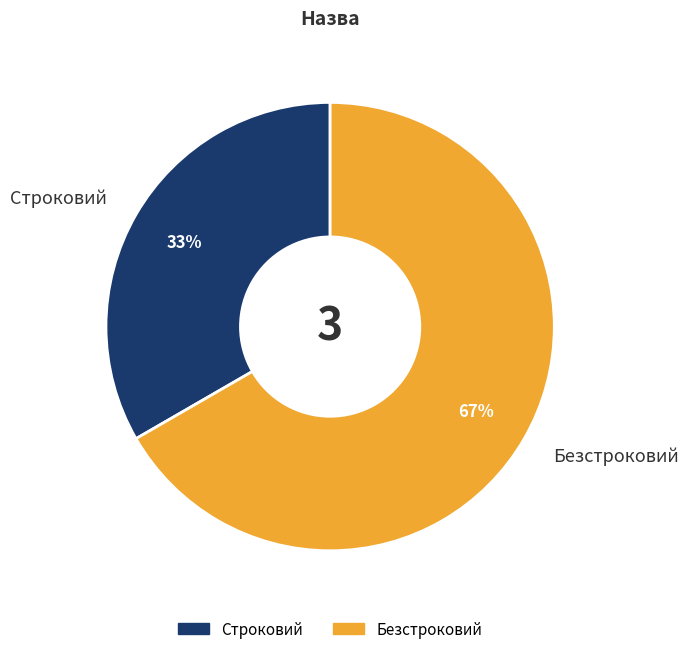

How many segments does this pie chart have?

2